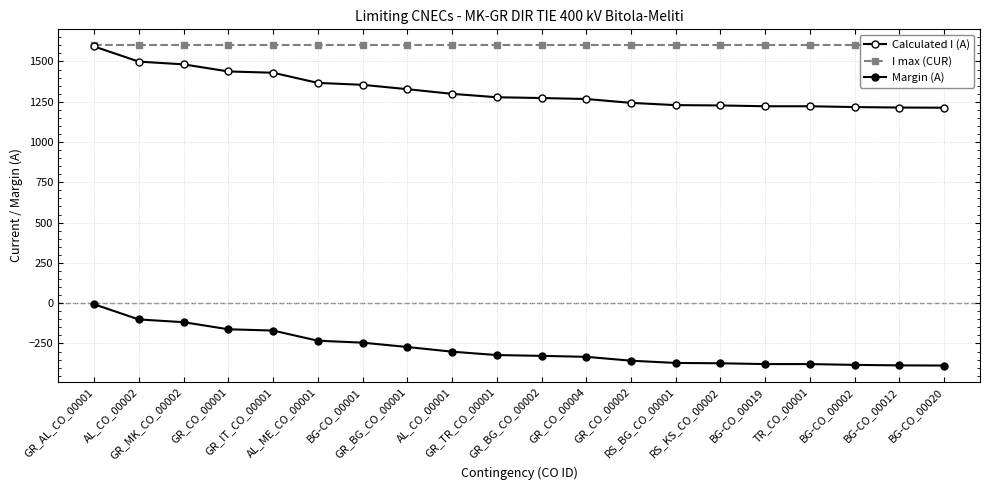

Which category has the lowest value in the Margin (A) series?

BG-CO_00020